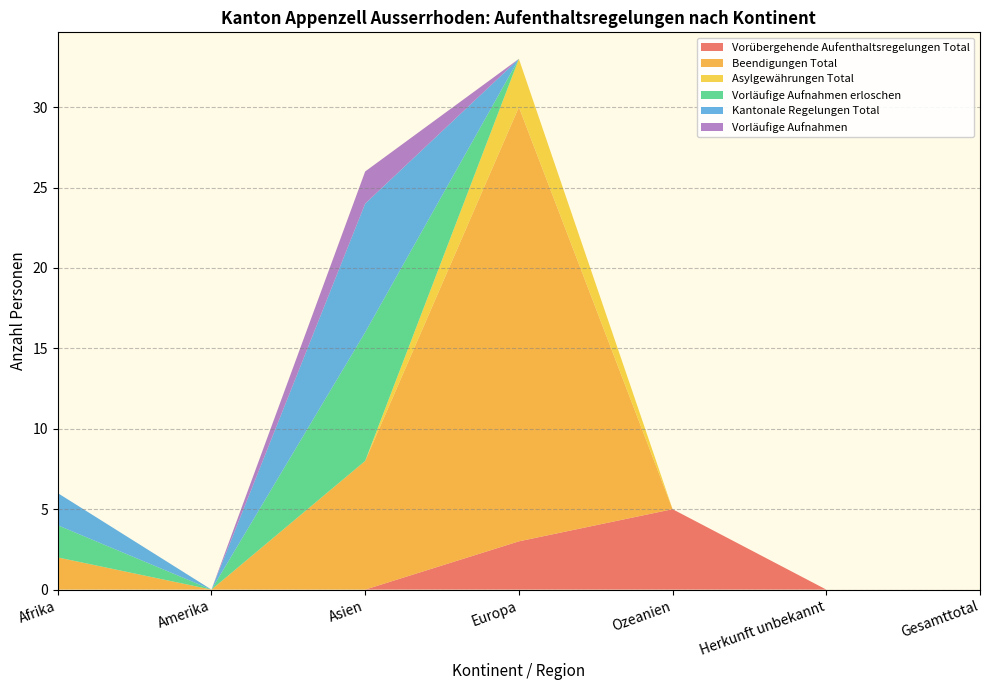

Reading left to right, list all the values displayed in this chart.

Vorübergehende Aufenthaltsregelungen Total: Afrika=0	Amerika=0	Asien=0	Europa=3	Ozeanien=5	Herkunft unbekannt=0	Gesamttotal=0
Beendigungen Total: Afrika=2	Amerika=0	Asien=8	Europa=27	Ozeanien=0	Herkunft unbekannt=0	Gesamttotal=0
Asylgewährungen Total: Afrika=0	Amerika=0	Asien=0	Europa=3	Ozeanien=0	Herkunft unbekannt=0	Gesamttotal=0
Vorläufige Aufnahmen erloschen: Afrika=2	Amerika=0	Asien=8	Europa=0	Ozeanien=0	Herkunft unbekannt=0	Gesamttotal=0
Kantonale Regelungen Total: Afrika=2	Amerika=0	Asien=8	Europa=0	Ozeanien=0	Herkunft unbekannt=0	Gesamttotal=0
Vorläufige Aufnahmen: Afrika=0	Amerika=0	Asien=2	Europa=0	Ozeanien=0	Herkunft unbekannt=0	Gesamttotal=0